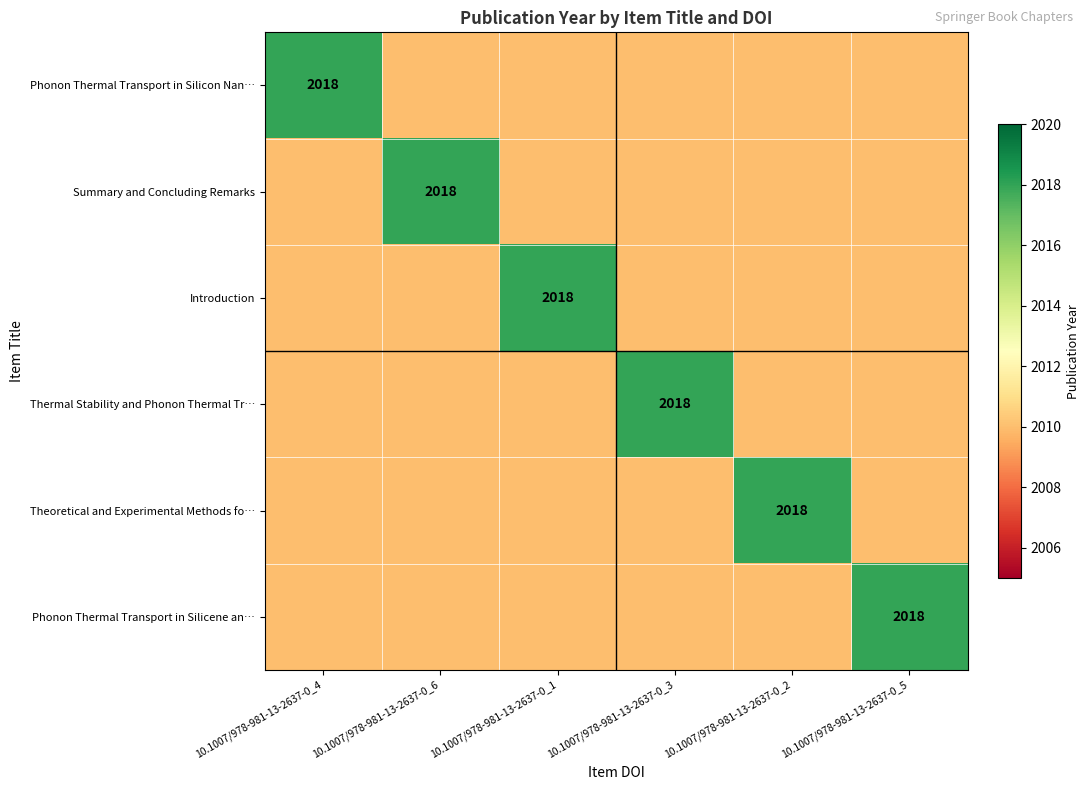

The Theoretical and Experimental Methods fo… series shows 2018 at 10.1007/978-981-13-2637-0_2. True or false?

True